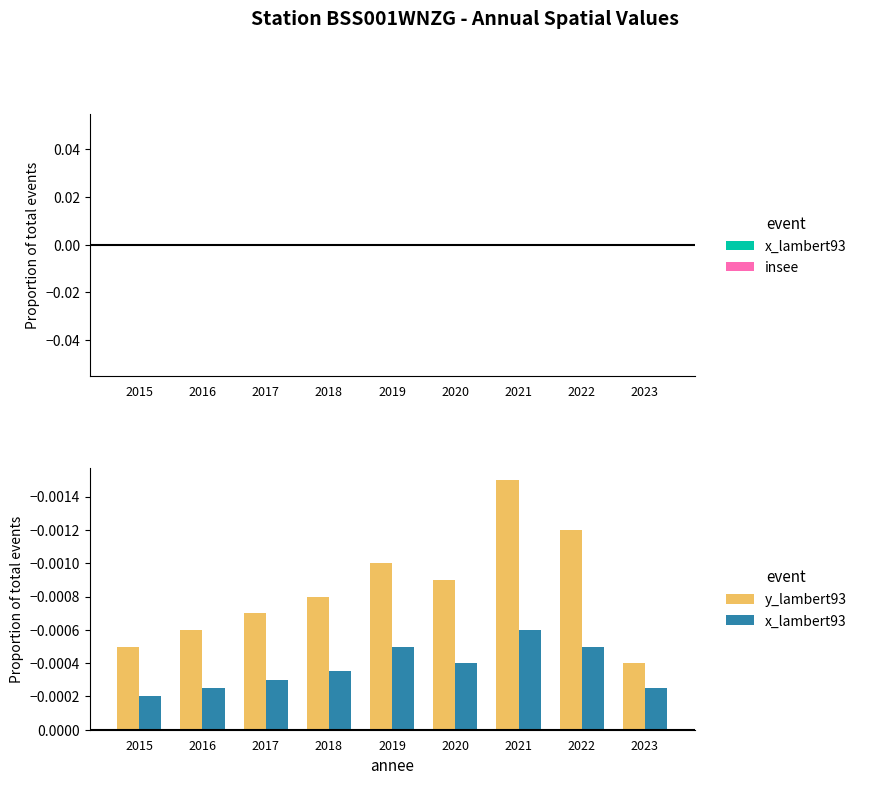

At which category does the chart reach its peak across all series?

2015